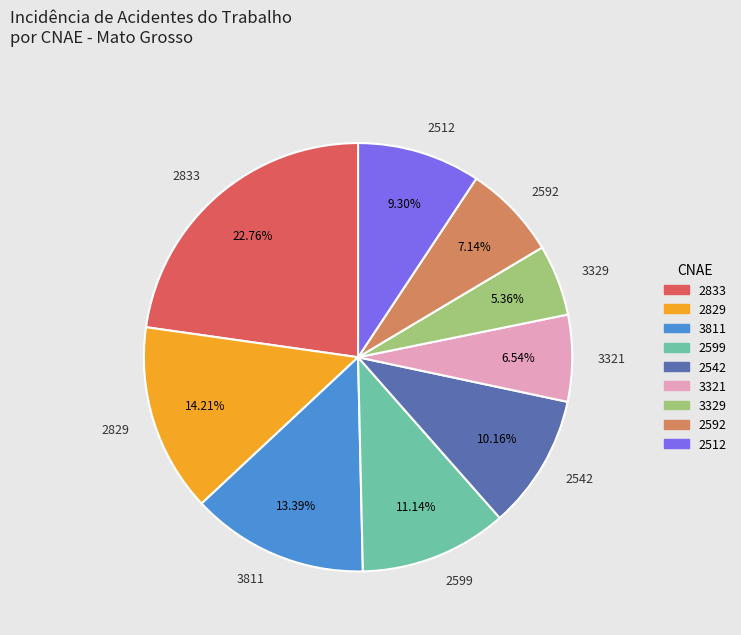

True or false: 3329 accounts for 5% of the total.

True